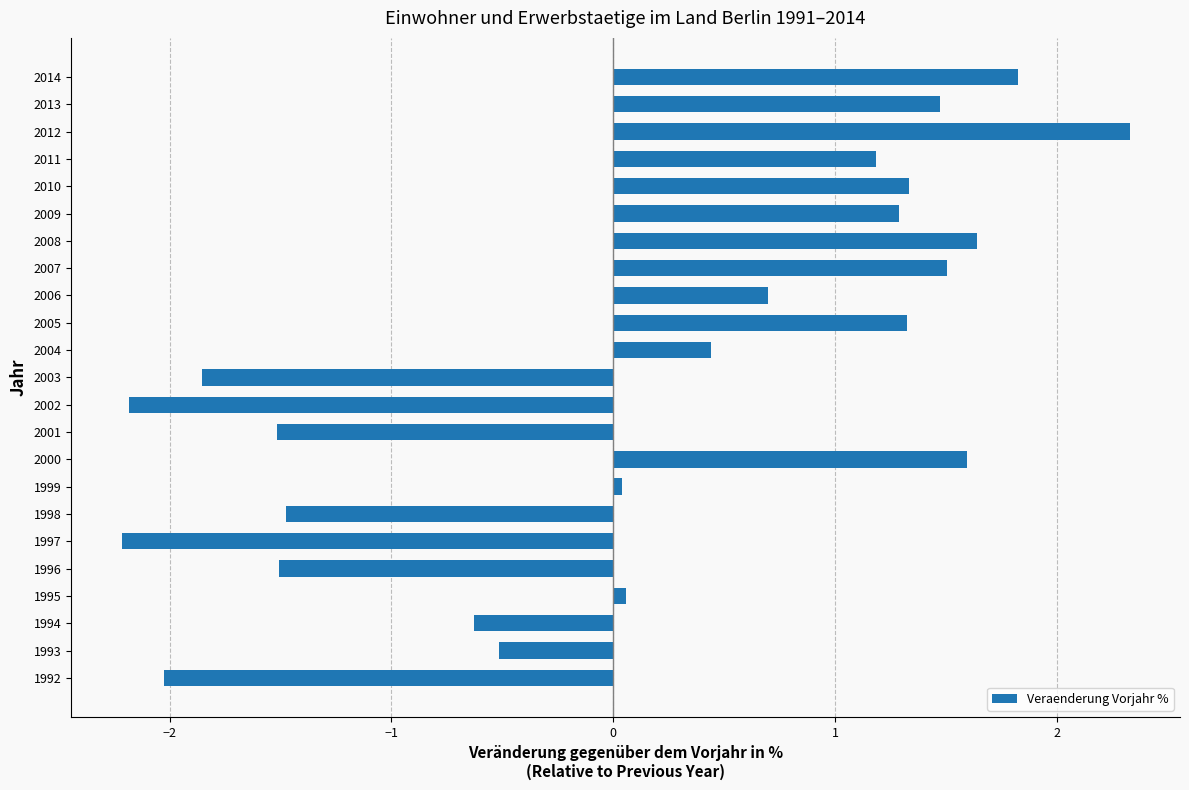

What is the change in value from 1997 to 1998?

+0.7